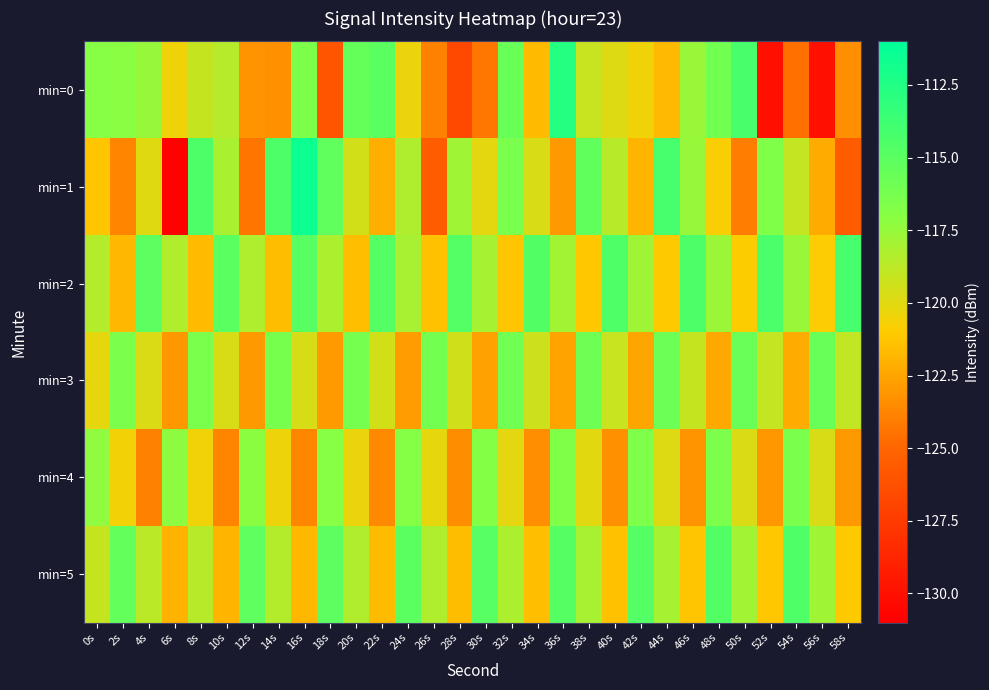

What is the minimum value shown in the chart?

-130.8